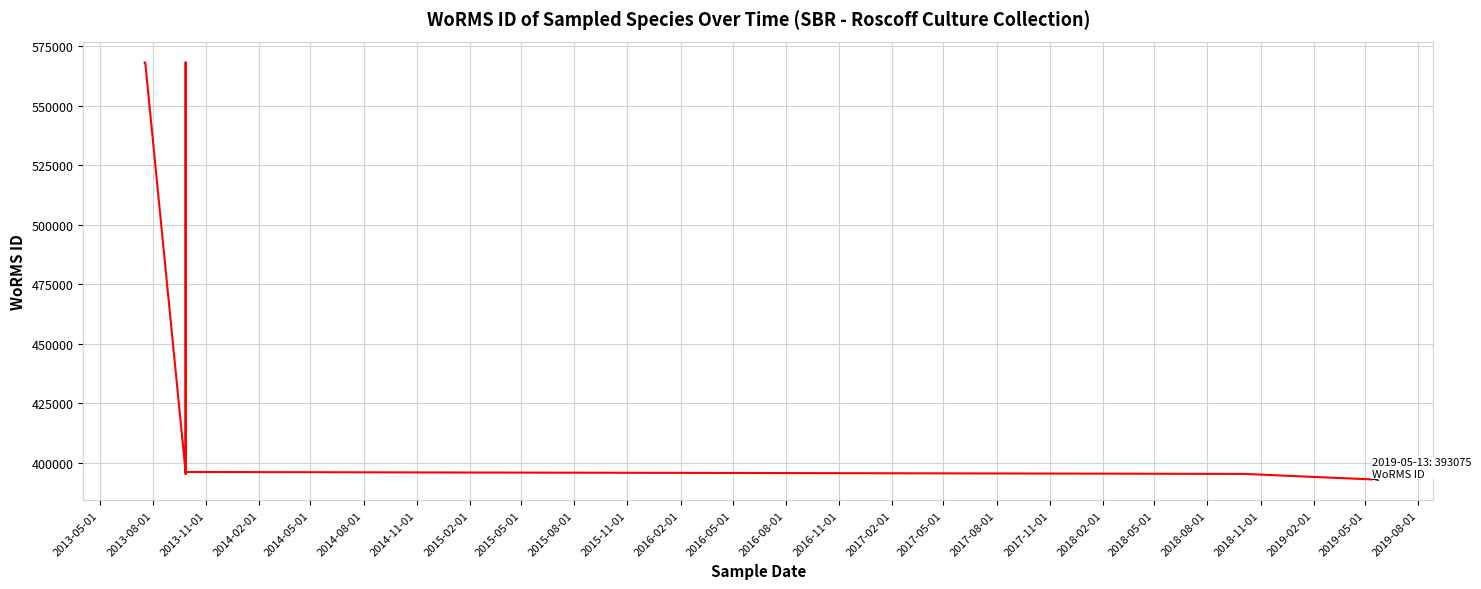

Reading left to right, extract all data points from this chart.

568260	568260	395968	395388	568243	568243	396194	395388	393075